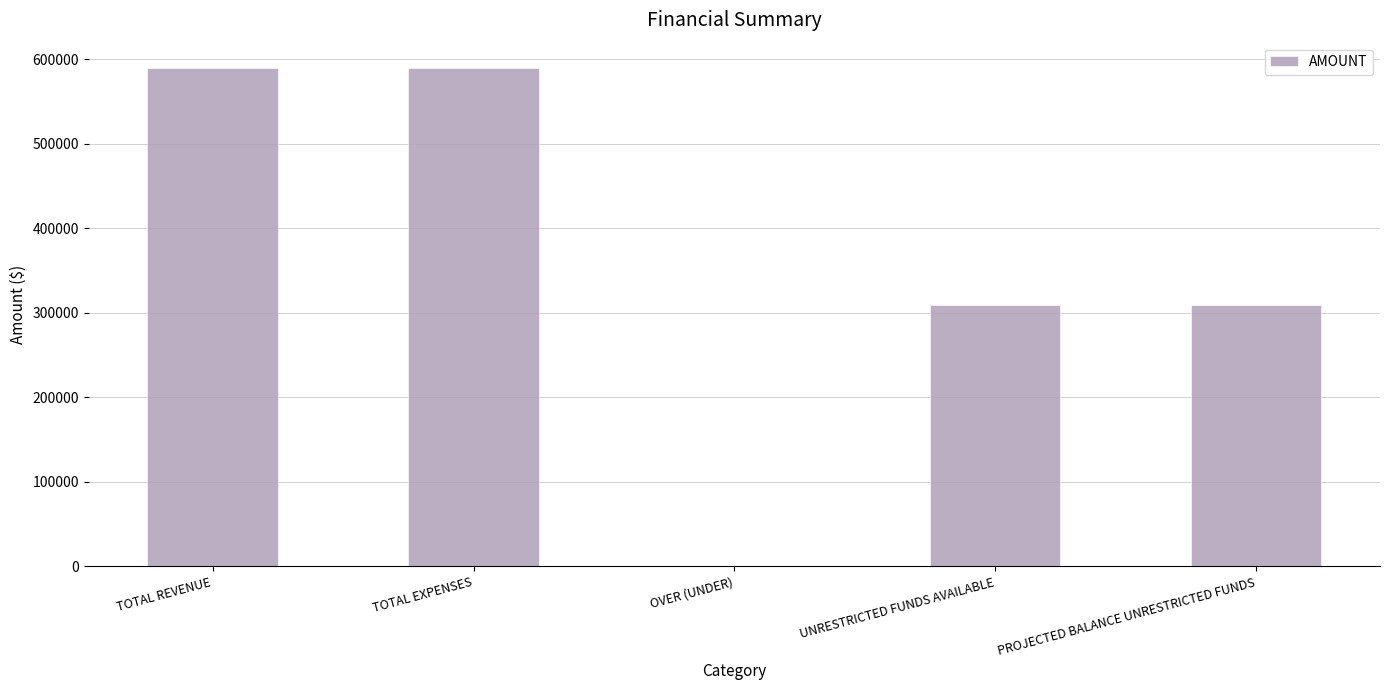

The chart shows a value of 590275.0 at TOTAL REVENUE. True or false?

True